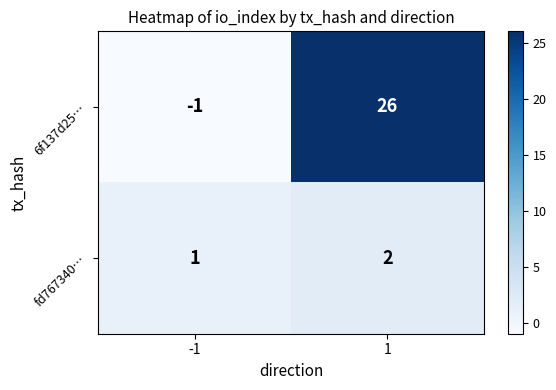

Rank the series by their maximum value, from lowest to highest.

fd767340…, 6f137d25…